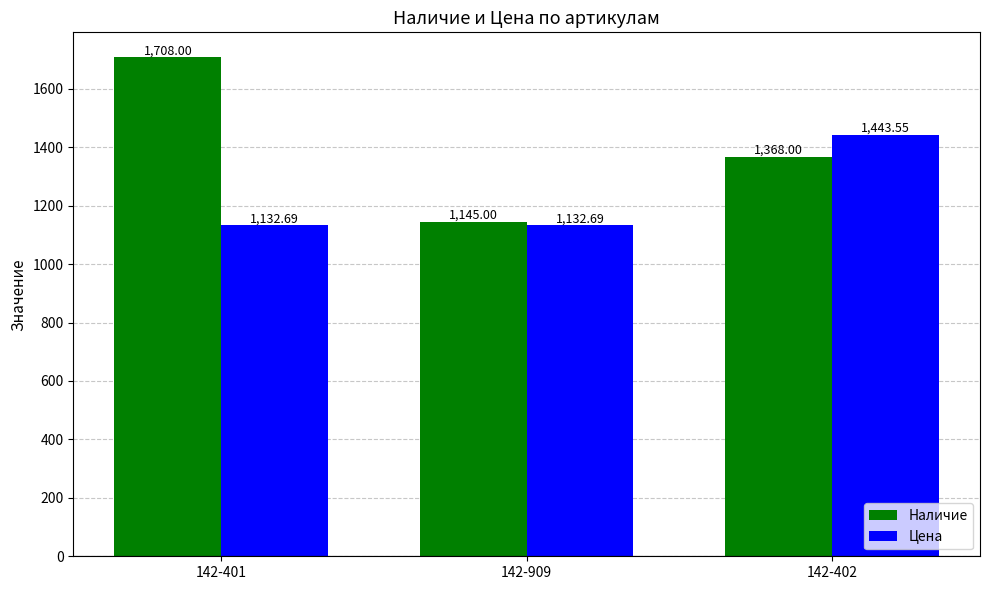

How many bars are there in each group?

2